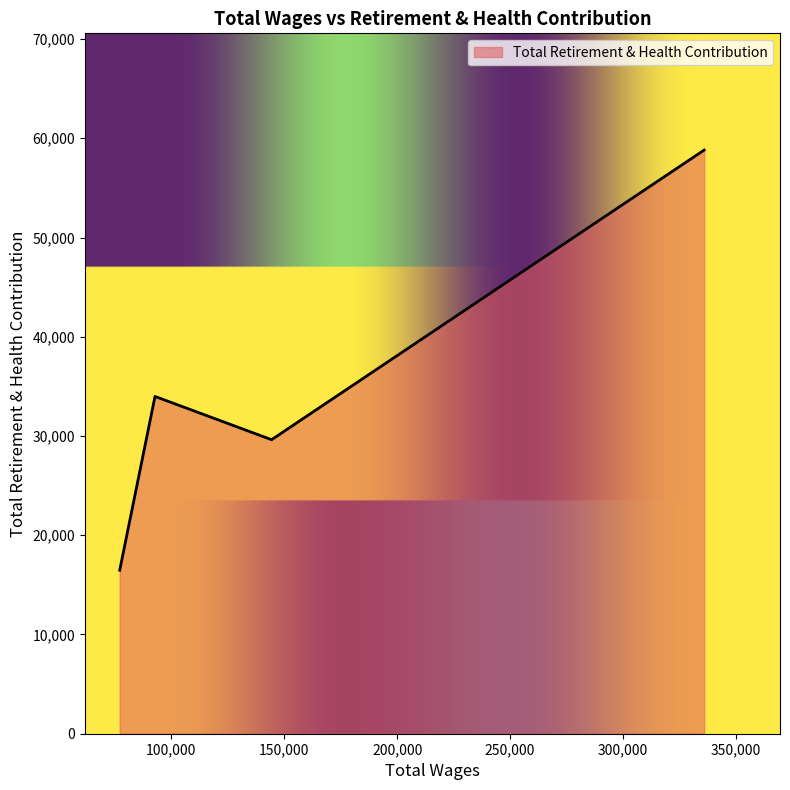

What is the minimum value shown in the chart?

16477